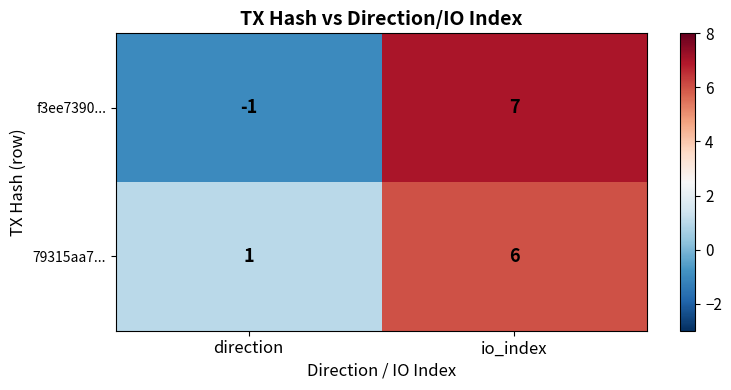

Read the 79315aa7... value at io_index.

6